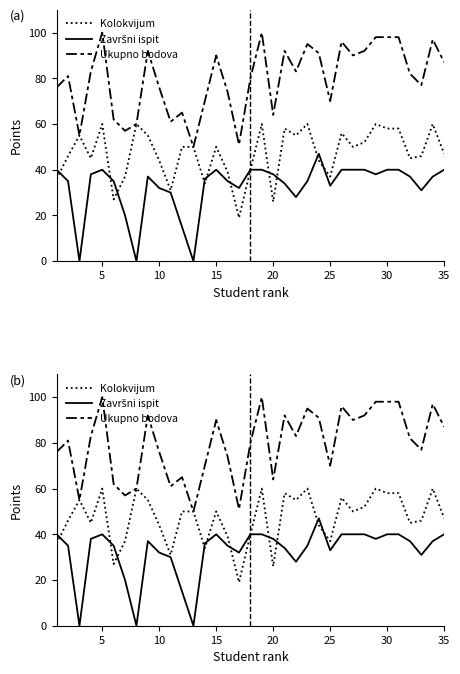

Rank the series by their maximum value, from lowest to highest.

Završni ispit, Kolokvijum, Ukupno bodova